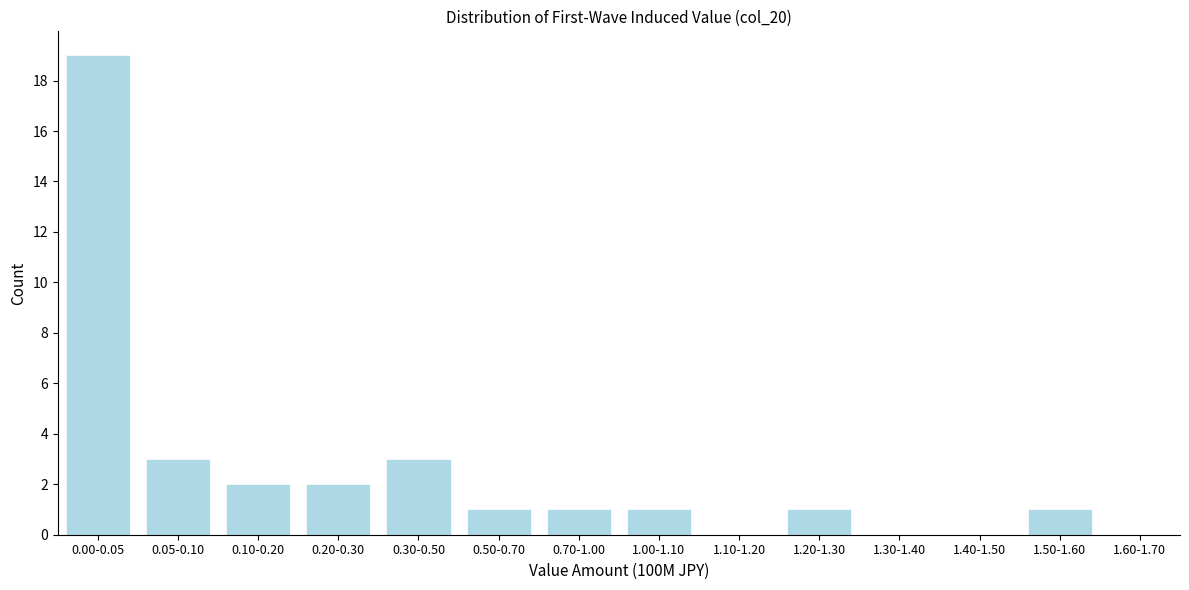

Reading right to left, what are all the values shown in this chart?

1.60-1.70=0	1.50-1.60=1	1.40-1.50=0	1.30-1.40=0	1.20-1.30=1	1.10-1.20=0	1.00-1.10=1	0.70-1.00=1	0.50-0.70=1	0.30-0.50=3	0.20-0.30=2	0.10-0.20=2	0.05-0.10=3	0.00-0.05=19